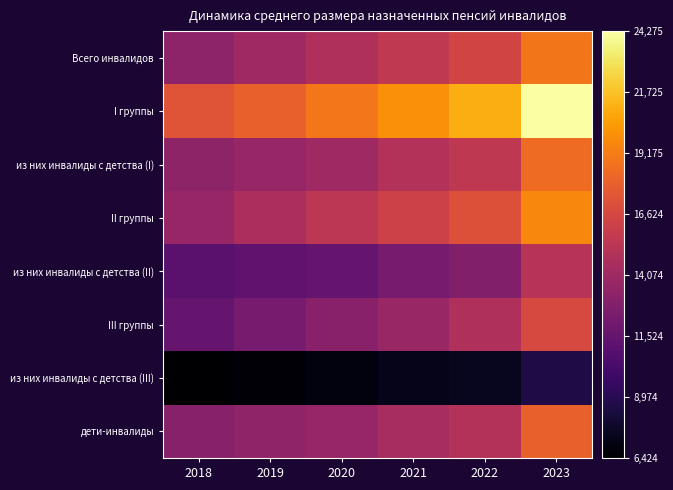

What is the spread (max minus min) of values at 2023?

15654.0